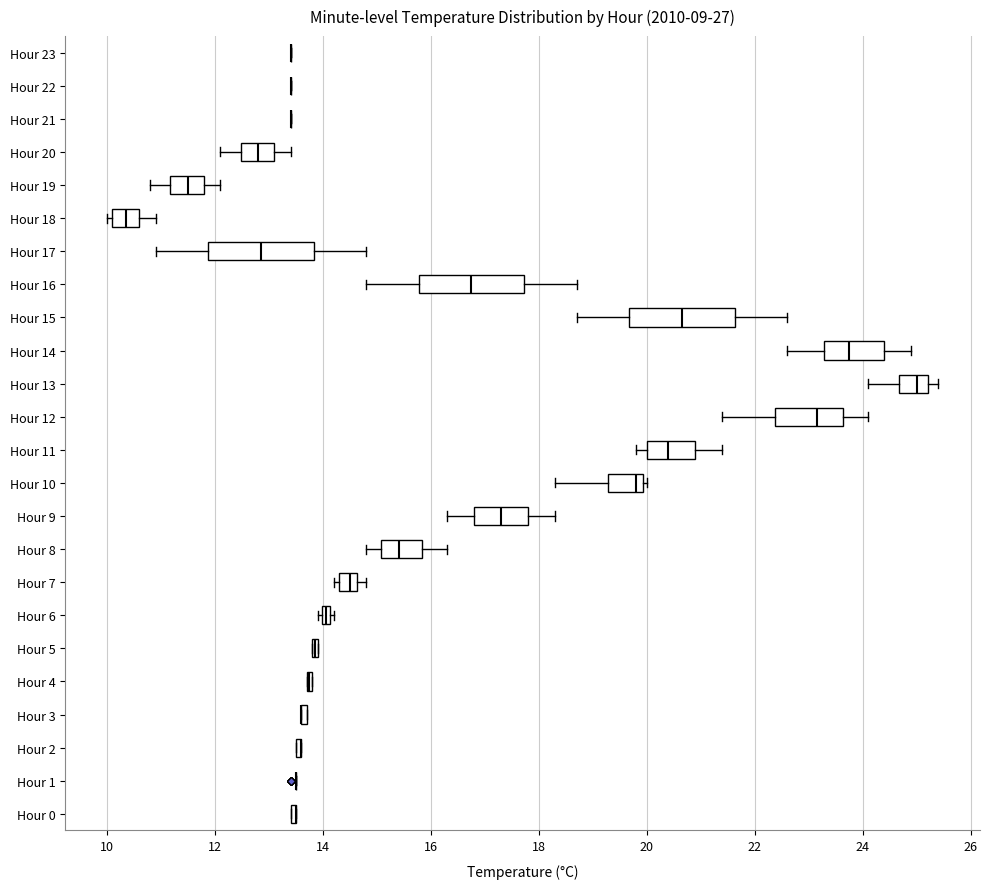

Where is the right edge of the box for Hour 20 on the x-axis? The values are not printed on the chart, so give them approximately, as read against the axis.

13.2